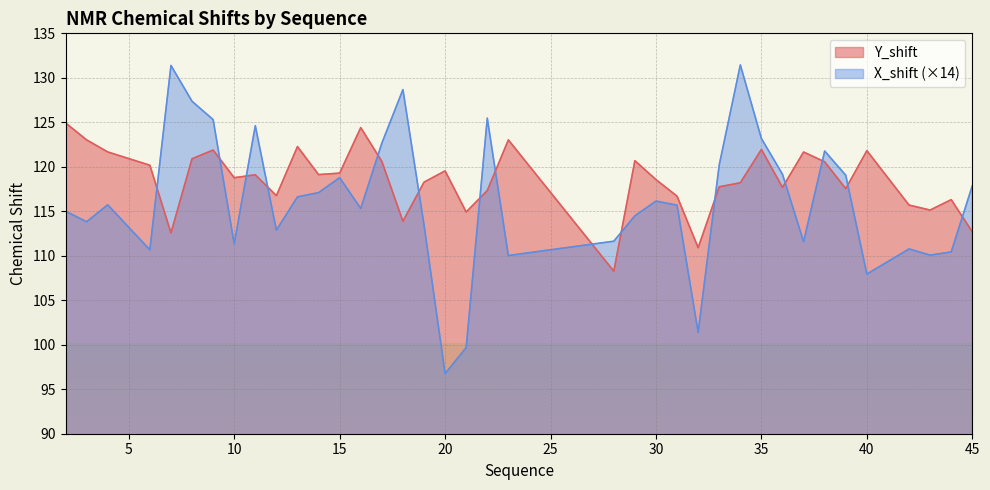

At which label does Y_shift reach its minimum?

28